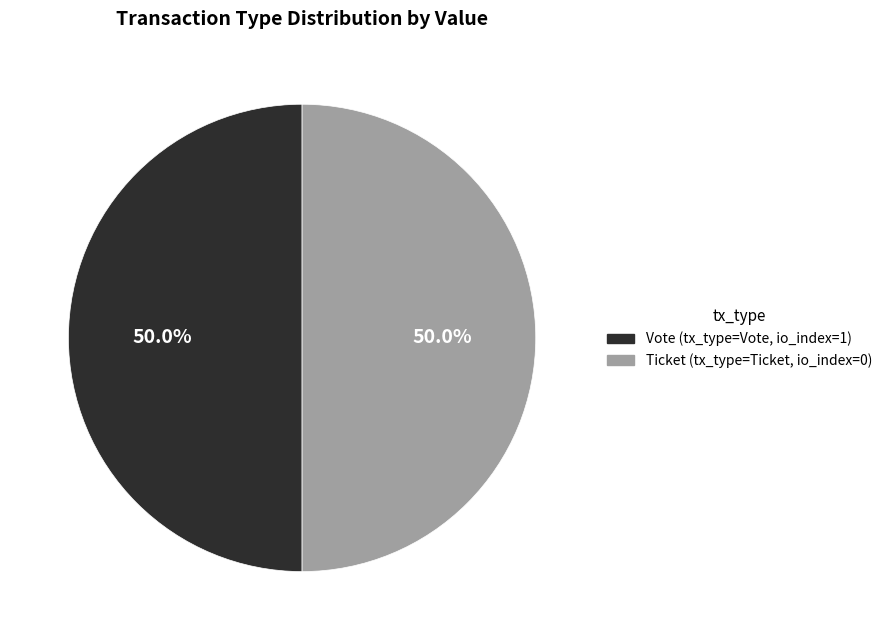

Combined, what portion of the pie is Ticket and Vote?

100.0%